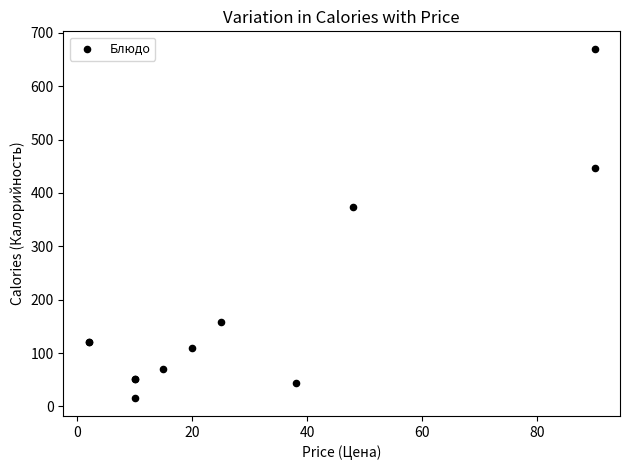

What Y value in the scatter plot is closest to 342?

373